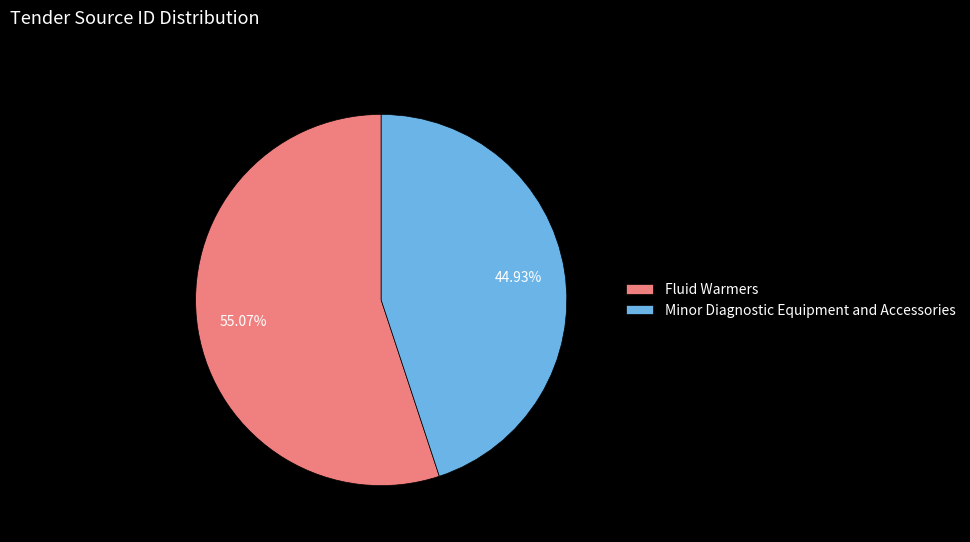

Is it true that Minor Diagnostic Equipment and Accessories is 60% of the pie?

False